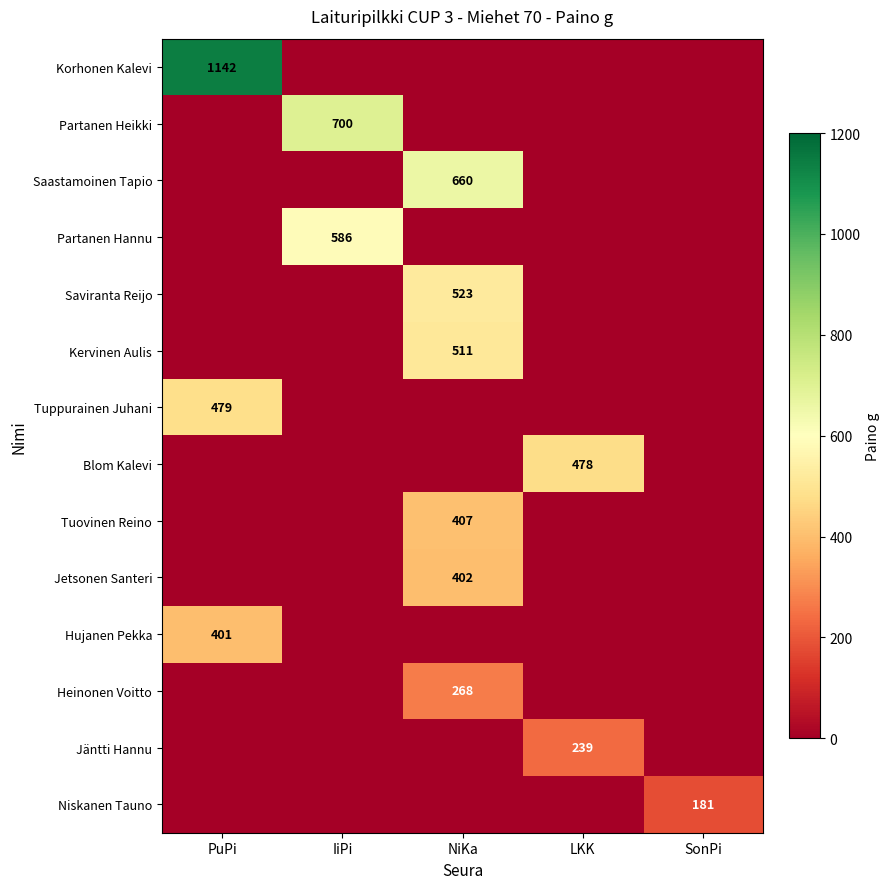

The Saviranta Reijo series shows 523 at NiKa. True or false?

True